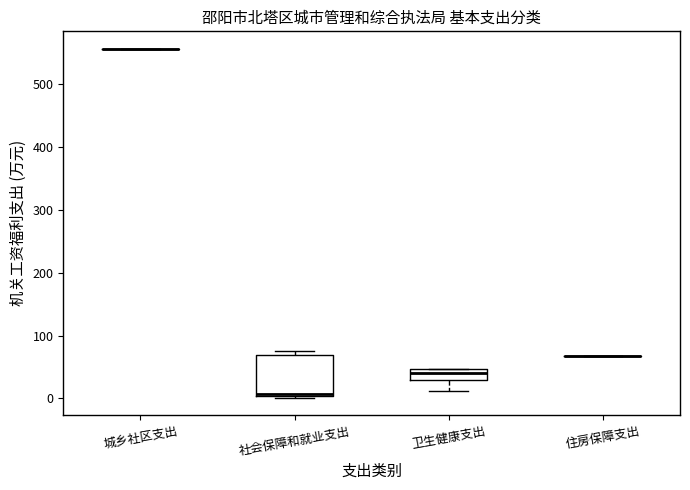

Reading left to right, read every box against the y-axis: the position of its median line, the range the box covers, and the ends of its whiskers. The values are not printed on the chart, so give them approximately, as read against the axis.

城乡社区支出: box collapsed to a line at 560, whiskers 560 to 560
社会保障和就业支出: median 10, box 0 to 70, whiskers 0 to 80
卫生健康支出: median 40, box 30 to 50, whiskers 10 to 50
住房保障支出: box collapsed to a line at 70, whiskers 70 to 70